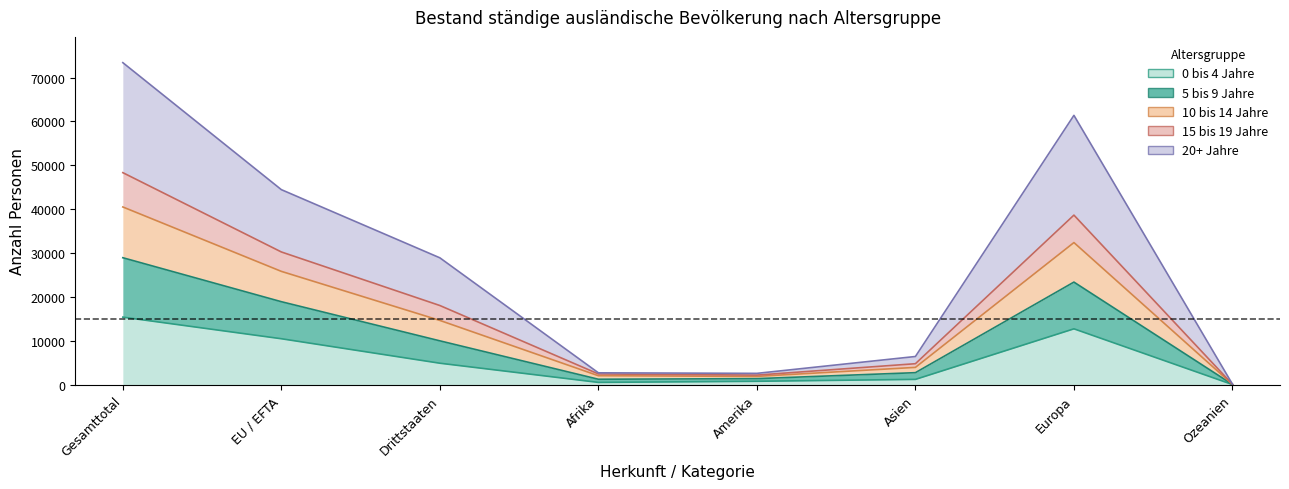

What is the label of the 1st point from the right?

Ozeanien